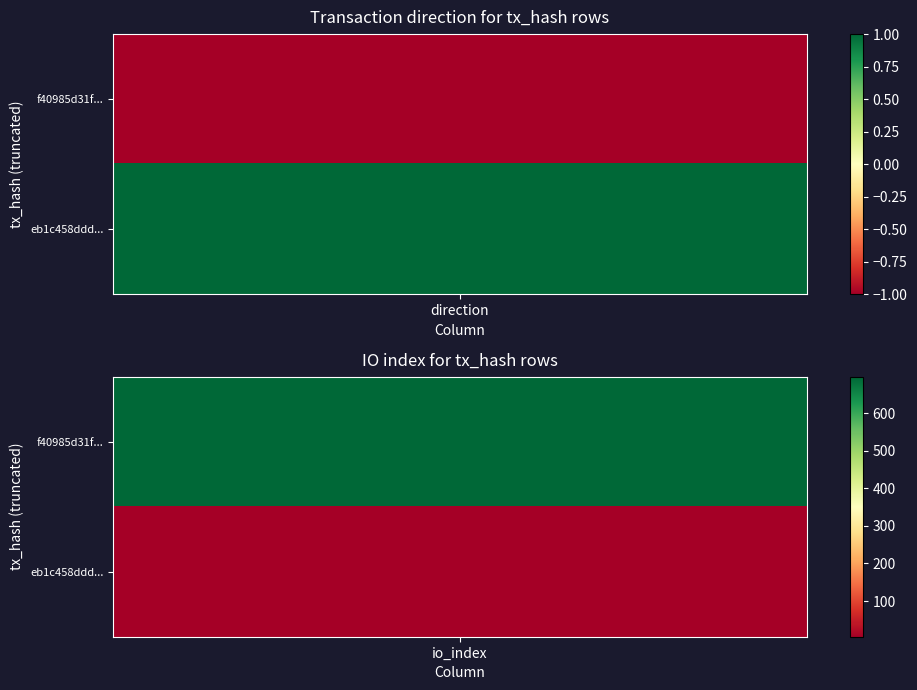

What is the sum of the f40985d31fe36b77835a0688c2fd649954a3b8e values at 1 and 0?

696